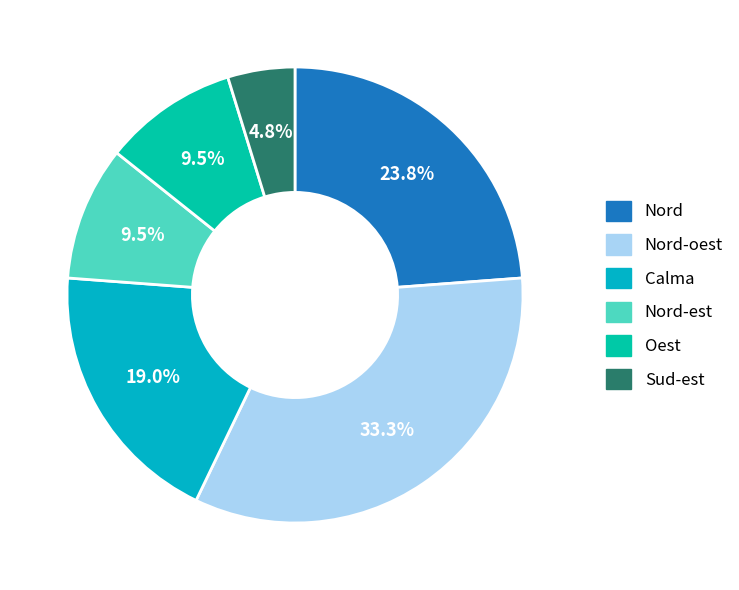

Count the number of slices in the pie.

6